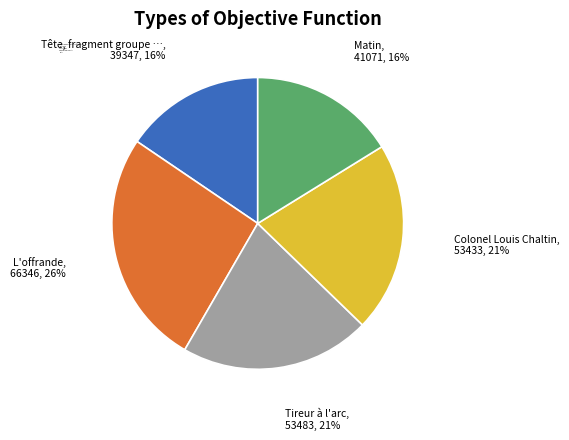

What is the largest slice in the pie chart?

L'offrande